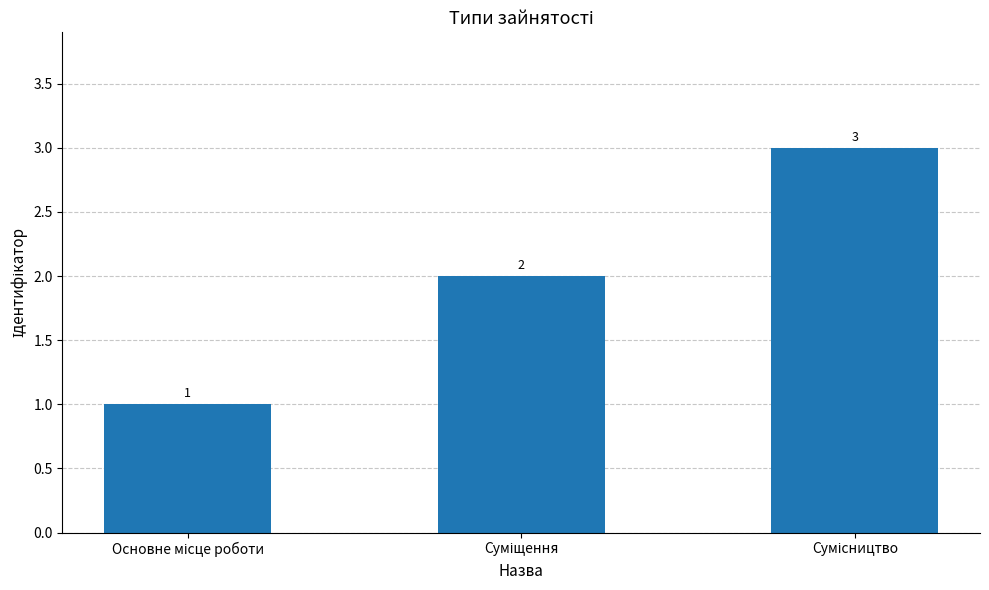

How many bars are there in total?

3